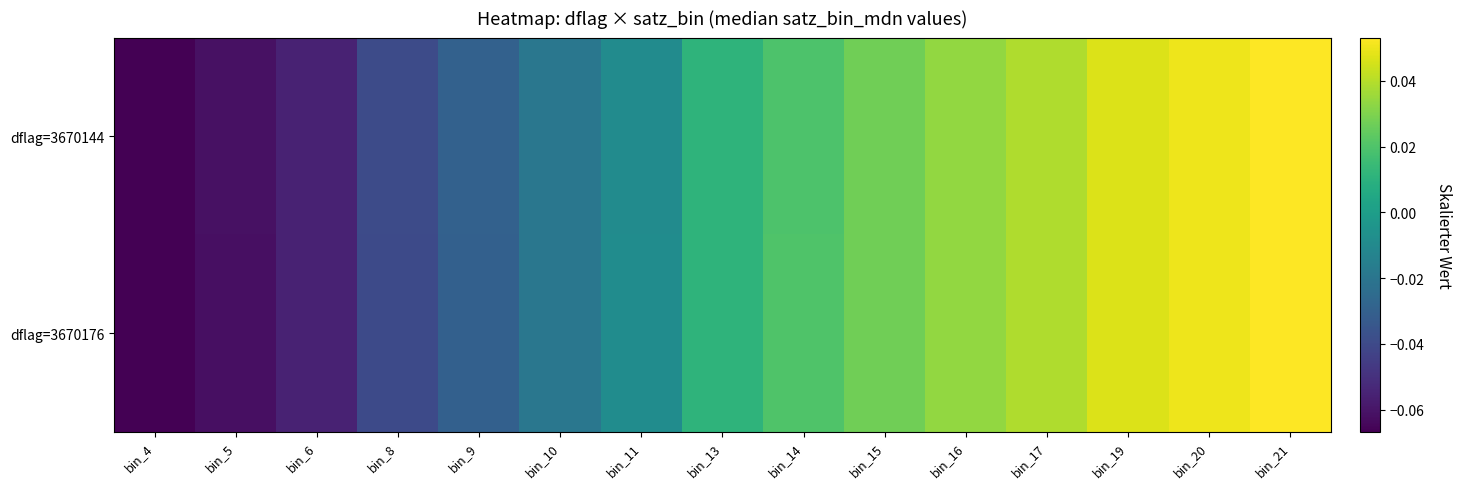

Rank the series by their average value, from lowest to highest.

dflag=3670176, dflag=3670144